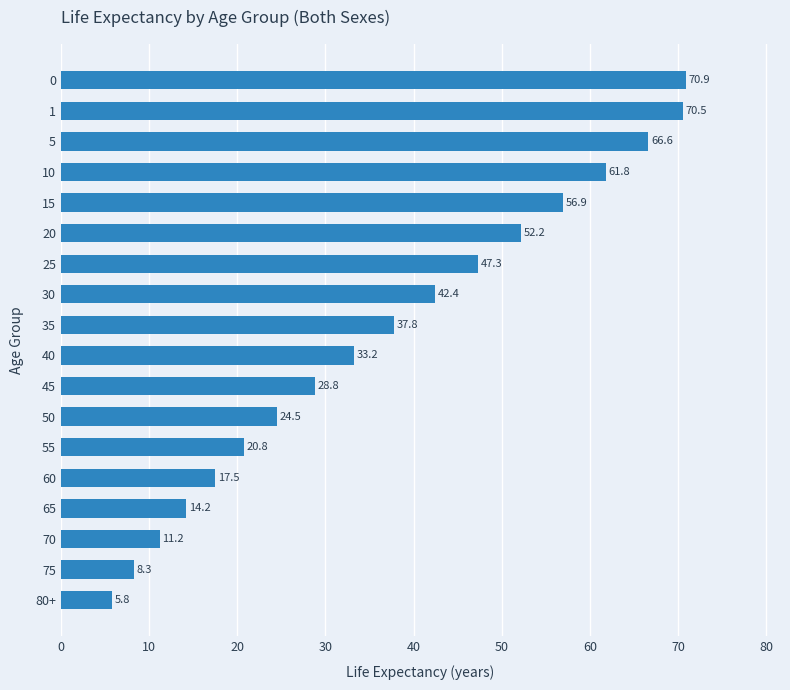

List the labels in order of value, largest first.

0, 1, 5, 10, 15, 20, 25, 30, 35, 40, 45, 50, 55, 60, 65, 70, 75, 80+